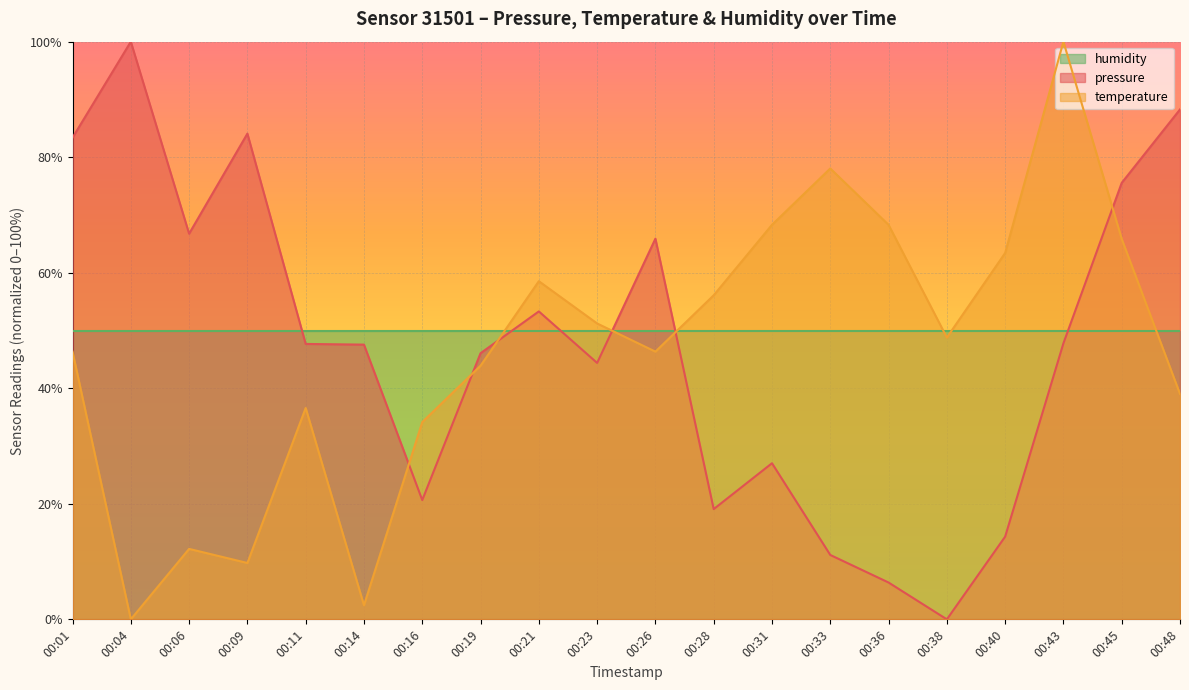

At which category does temperature reach its first local valley?

00:04